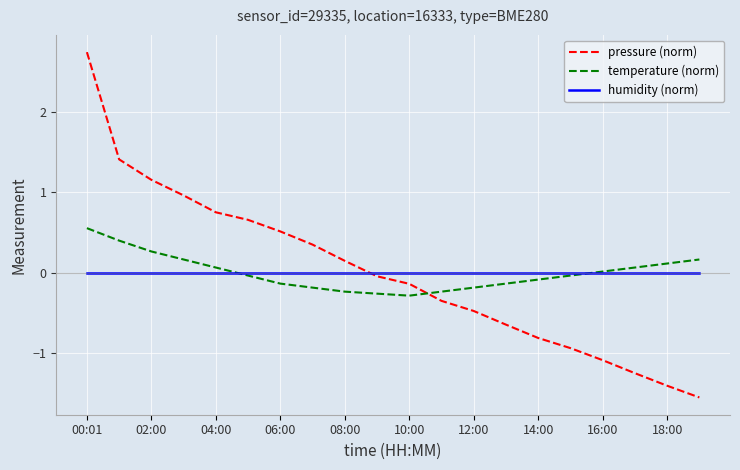

Rank the series by their maximum value, from lowest to highest.

humidity (norm), temperature (norm), pressure (norm)